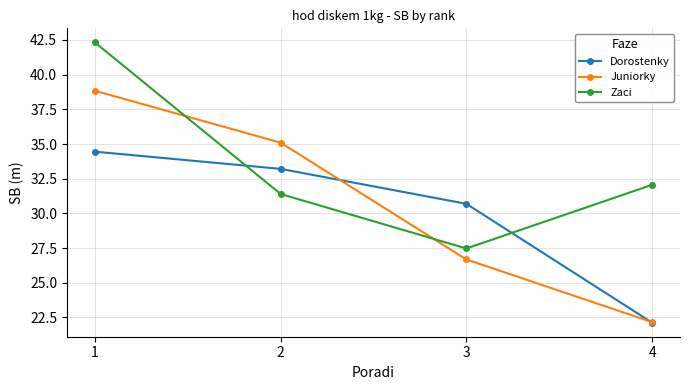

Which series has the largest total across all categories?

Zaci